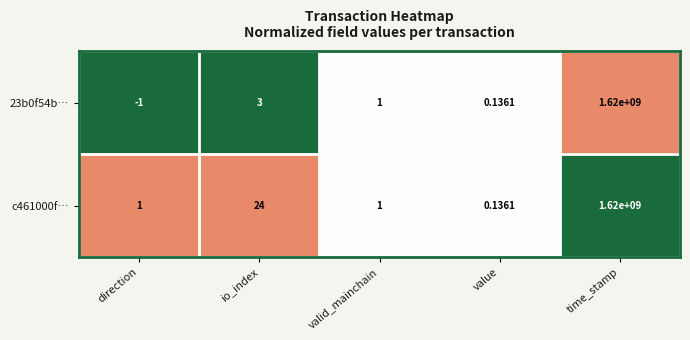

Which category has the highest value across all series?

time_stamp